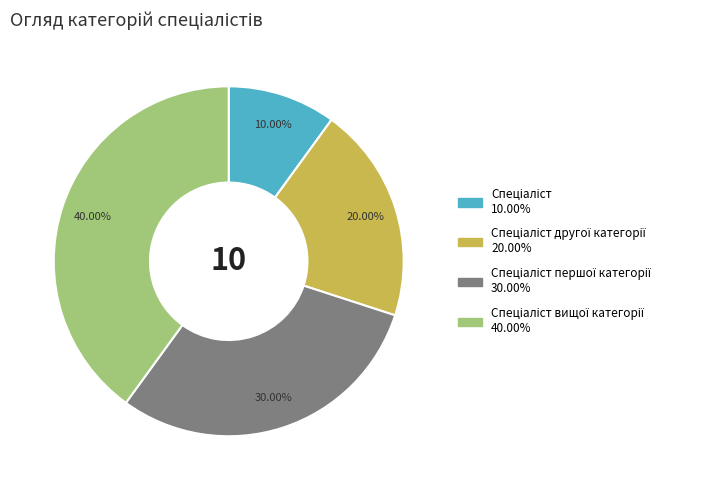

Does any single category account for the majority?

No